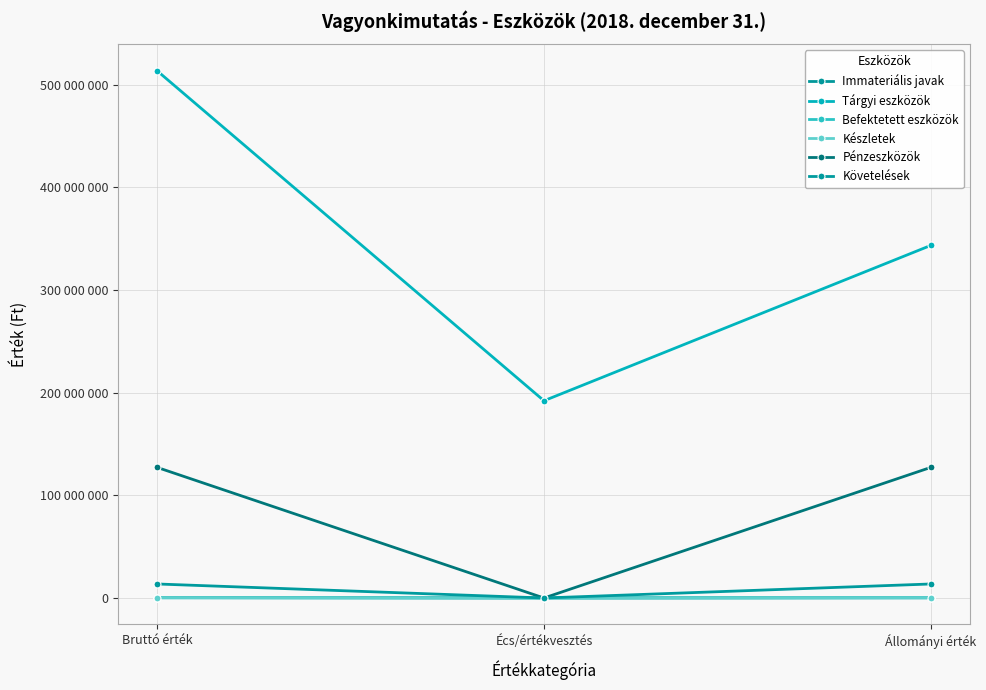

What is the value of the Tárgyi eszközök point at the 2nd from the left?

192187429